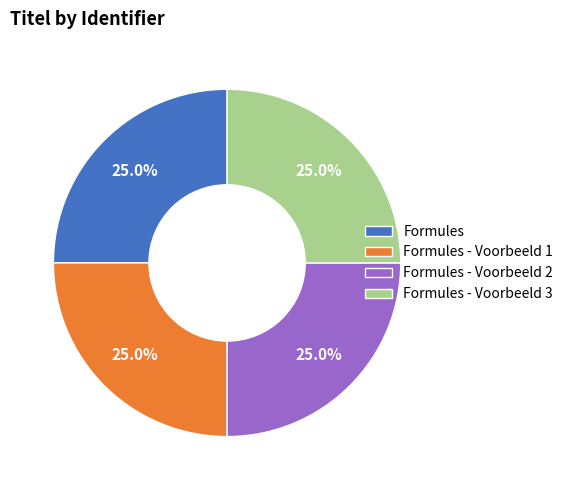

Is it true that Formules - Voorbeeld 1 is 17% of the pie?

False